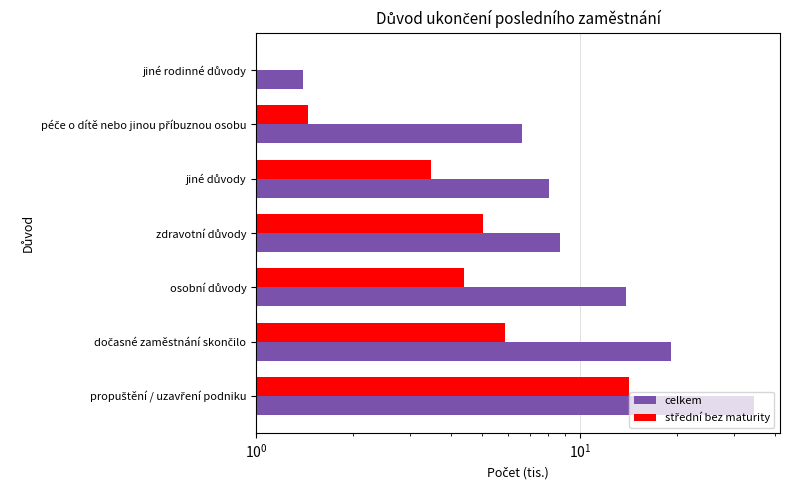

What is the difference between the second highest and second lowest values in the celkem series?

12.5